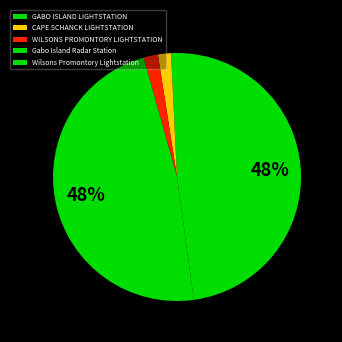

What is the ratio of the value at Gabo Island Radar Station to the value at GABO ISLAND LIGHTSTATION?

61.9